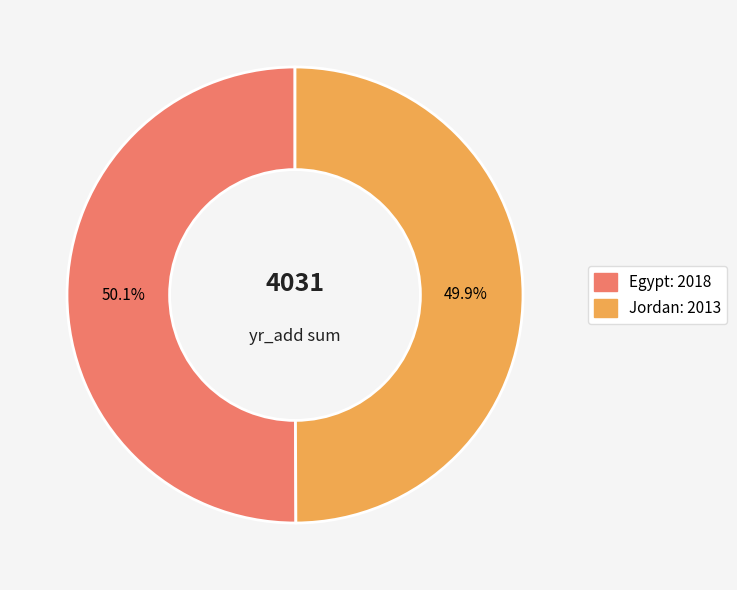

Combined, do Jordan and Egypt account for over 50%?

Yes